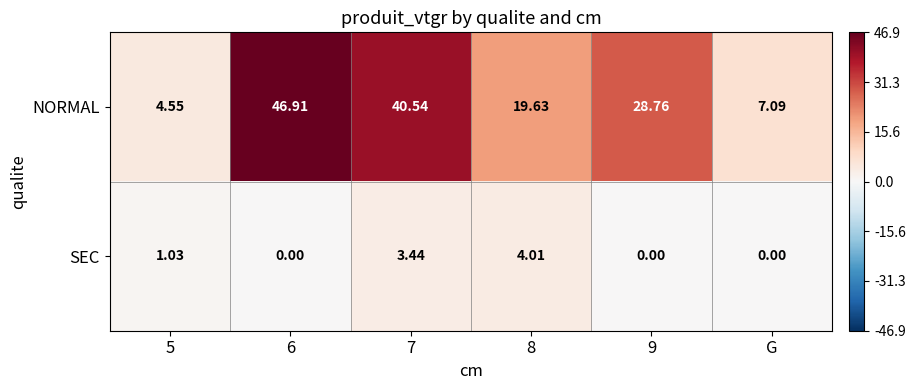

Which series has the widest spread of values?

NORMAL